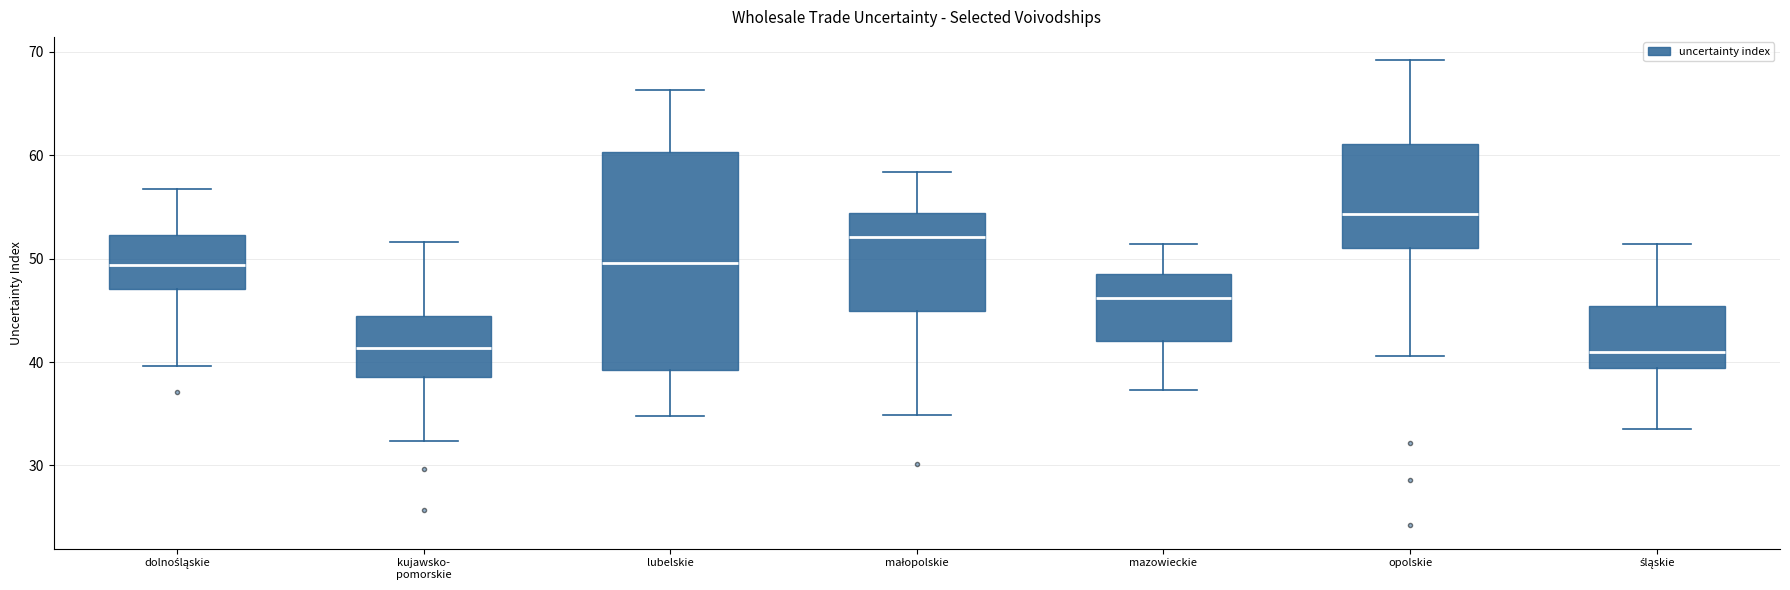

Reading left to right, transcribe this box plot: for each box, give where its median line is, the range the box spans, and where its two whiskers end, as read against the y-axis. The values are not printed on the chart, so give them approximately, as read against the axis.

dolnośląskie: median 49, box 47 to 52, whiskers 40 to 57
kujawsko- pomorskie: median 41, box 39 to 44, whiskers 32 to 52
lubelskie: median 50, box 39 to 60, whiskers 35 to 66
małopolskie: median 52, box 45 to 54, whiskers 35 to 58
mazowieckie: median 46, box 42 to 49, whiskers 37 to 51
opolskie: median 54, box 51 to 61, whiskers 41 to 69
śląskie: median 41, box 39 to 45, whiskers 34 to 51